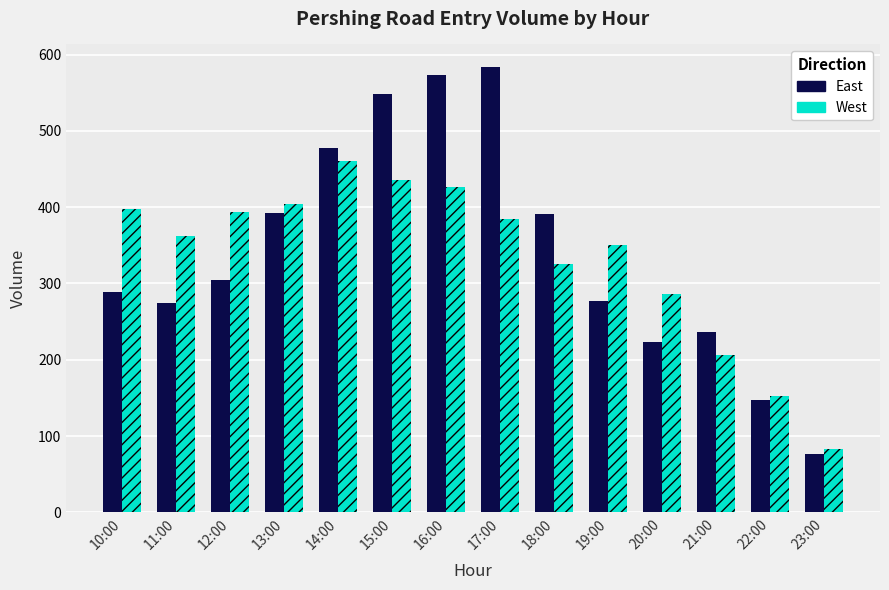

At which category is the sum across all series the highest?

16:00